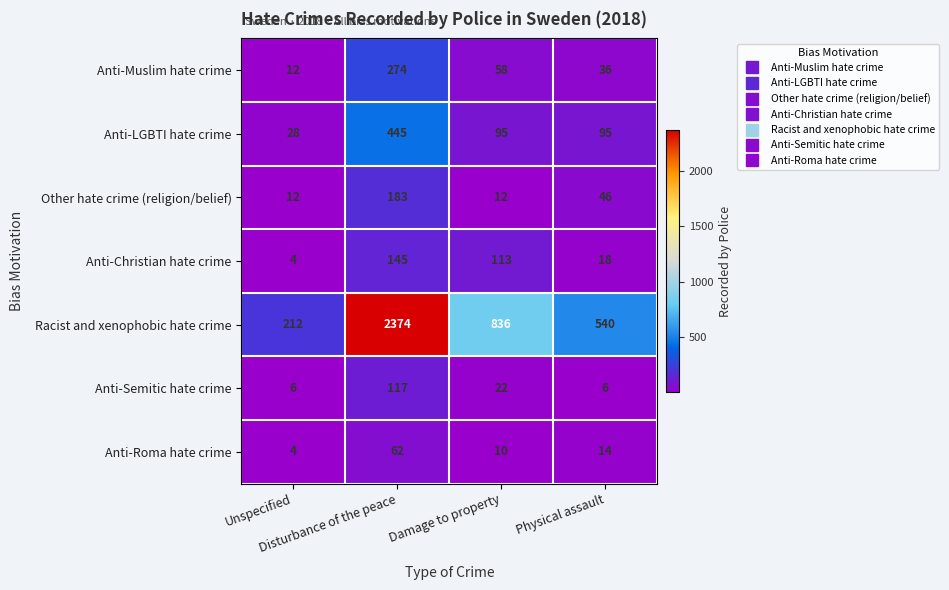

What is the sum of all Anti-LGBTI hate crime values?

663